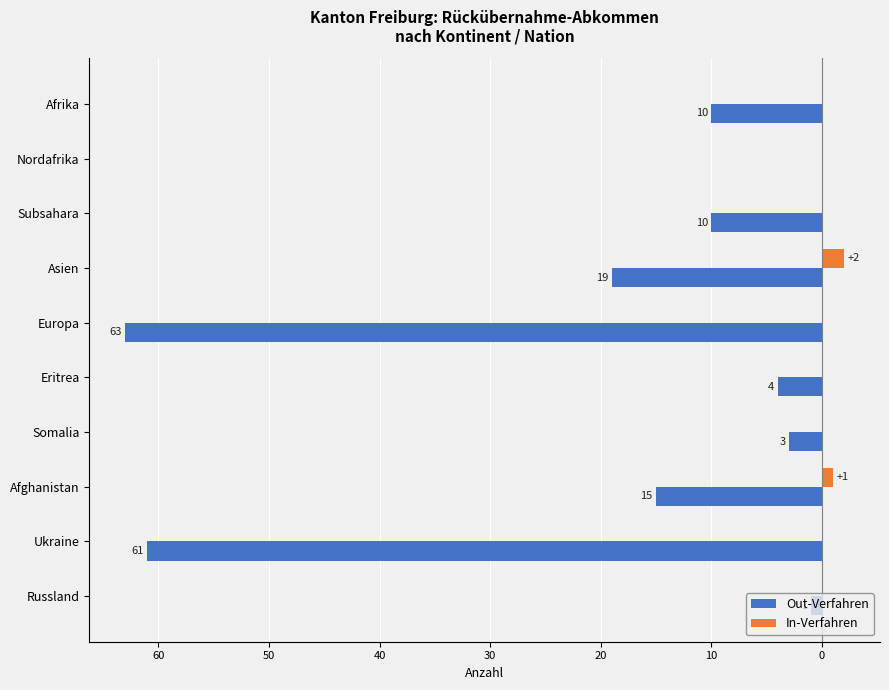

How many values in the In-Verfahren series exceed 0?

2